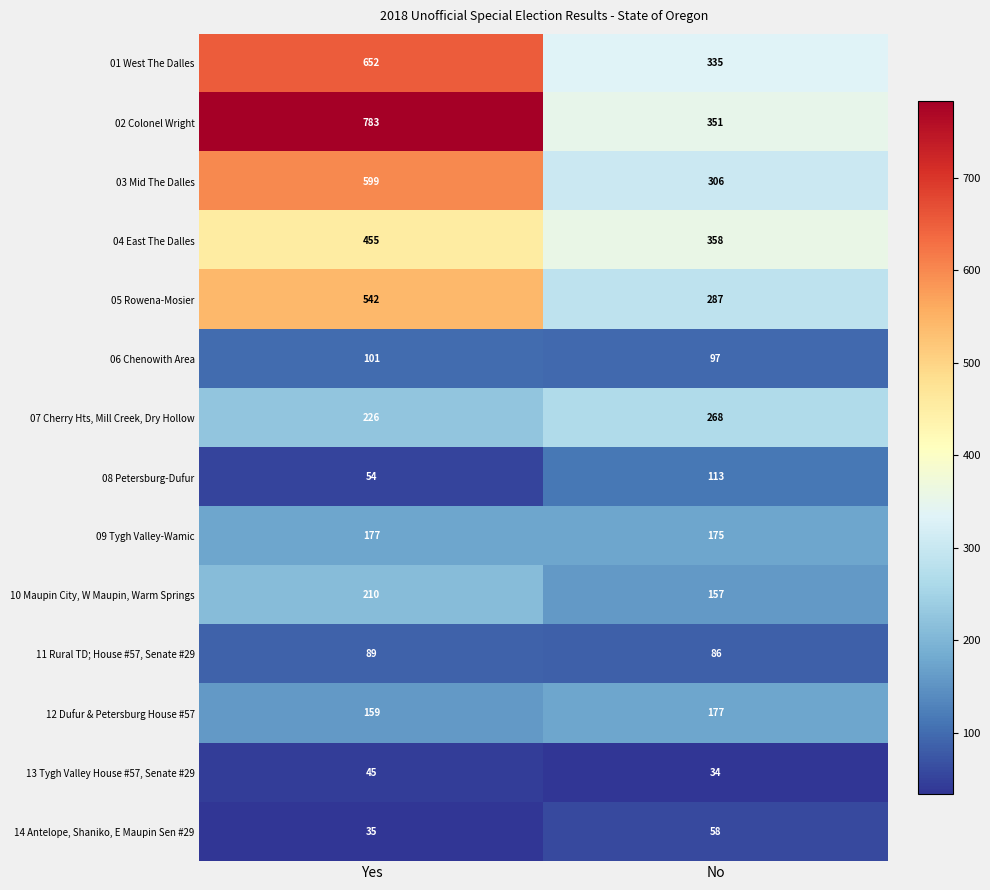

What is the minimum value shown in the chart?

34